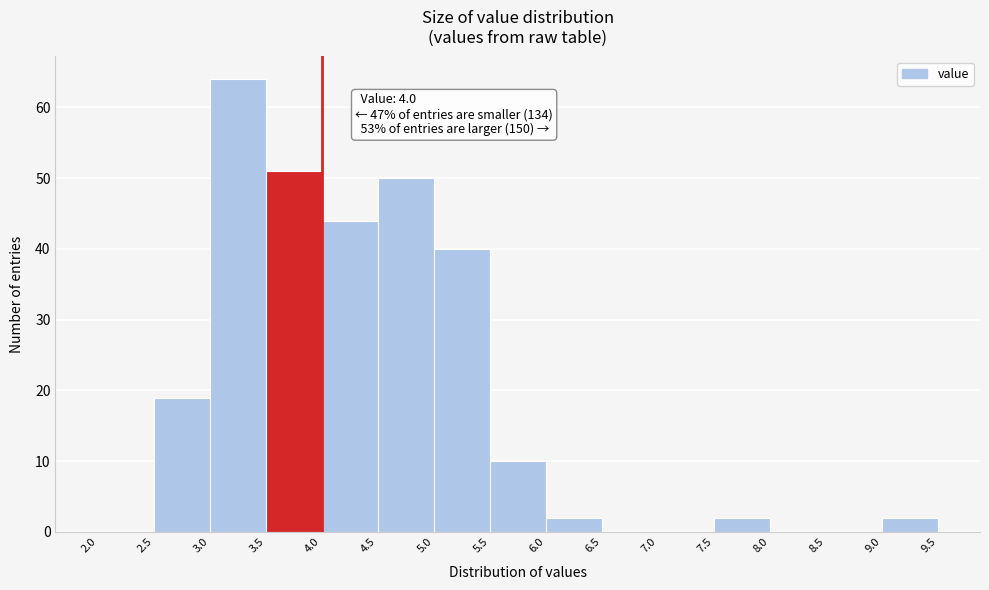

Which range on the x-axis has the tallest bar?

3.0 to 3.5